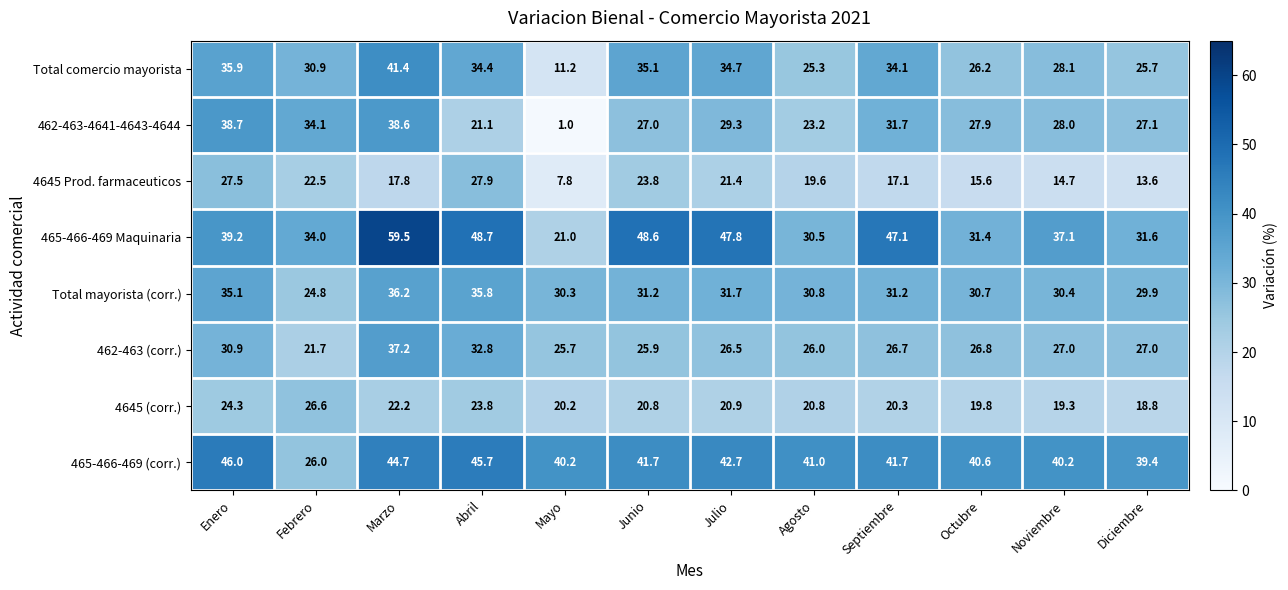

Which series has the largest total across all categories?

465-466-469 (corr.)